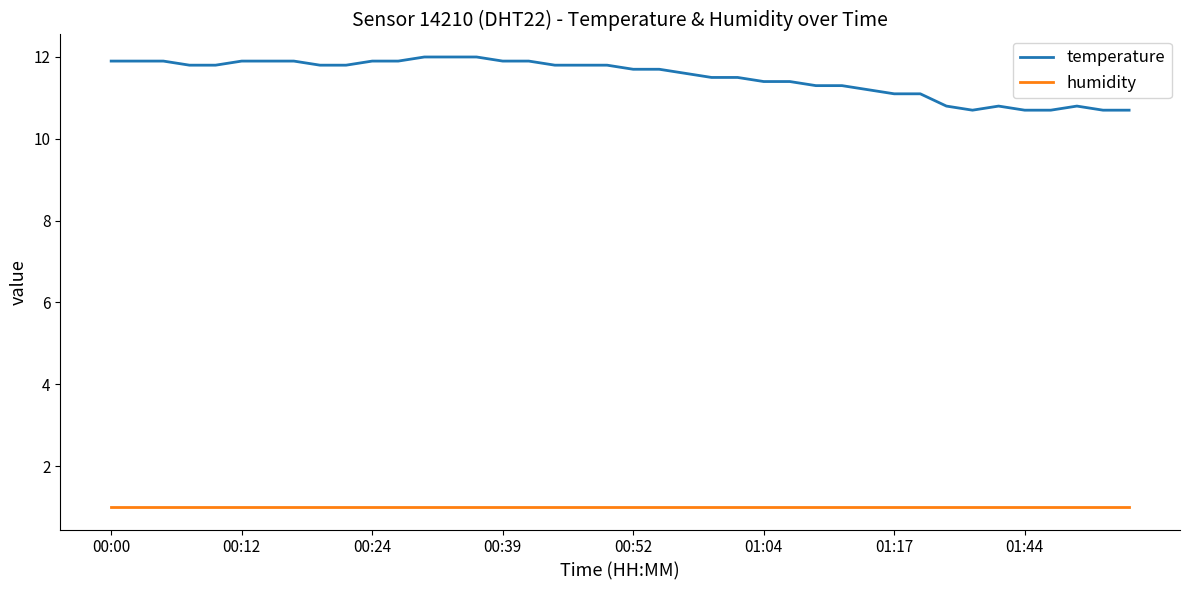

Which series has the largest range (max minus min)?

temperature